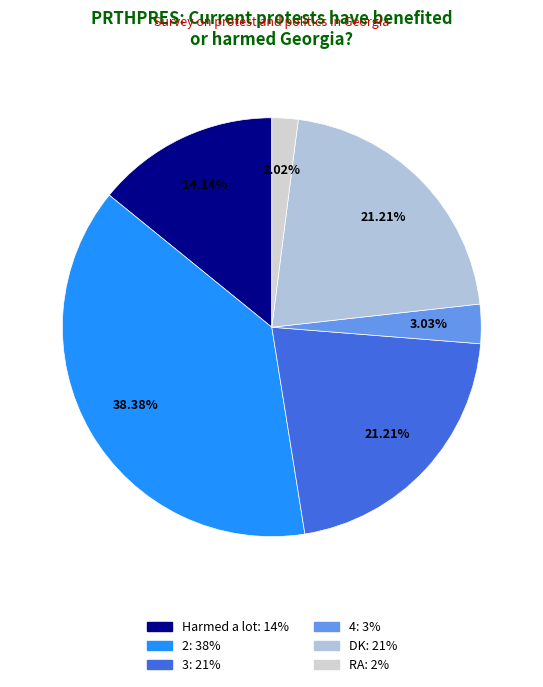

Count the number of slices in the pie.

6